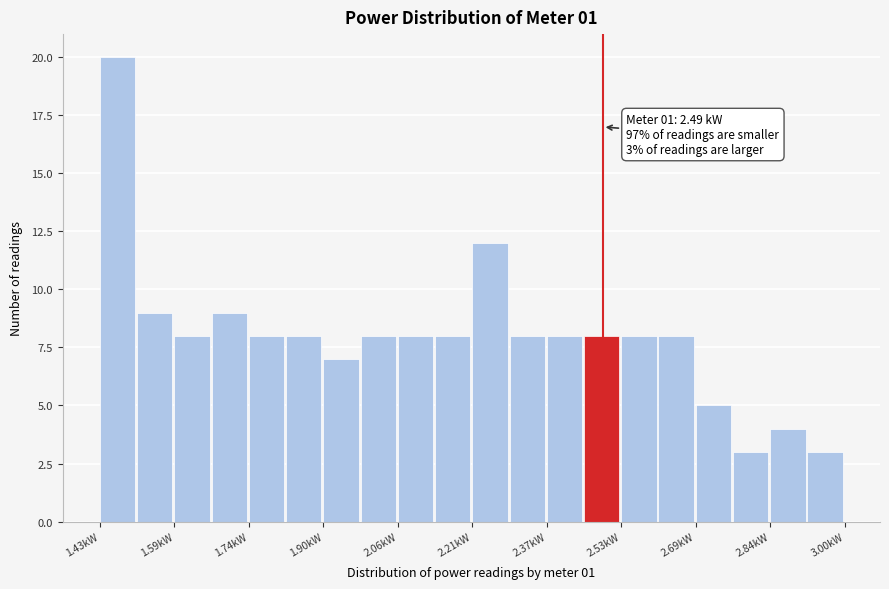

Around what value on the x-axis is the tallest bar? Give the approximate position of its centre, as read against the axis.

1.46